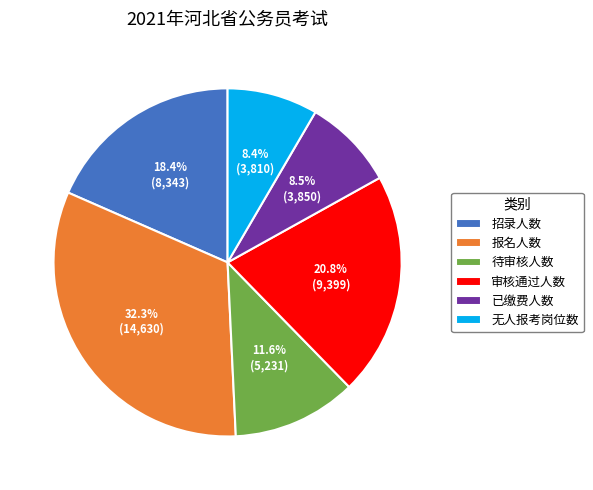

What percentage is the 招录人数 slice, to the nearest percent?

18%